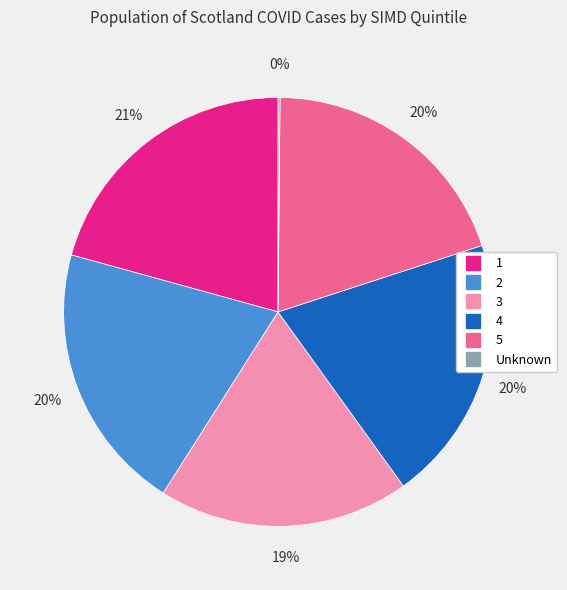

The 2 slice represents 20% of the pie. True or false?

True